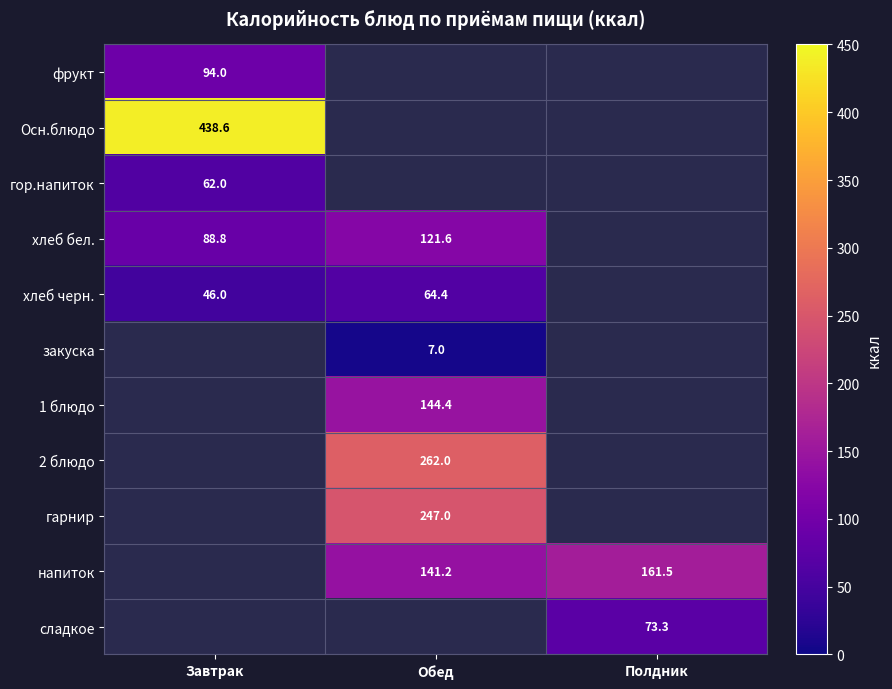

The хлеб бел. series shows 44.7 at Обед. True or false?

False